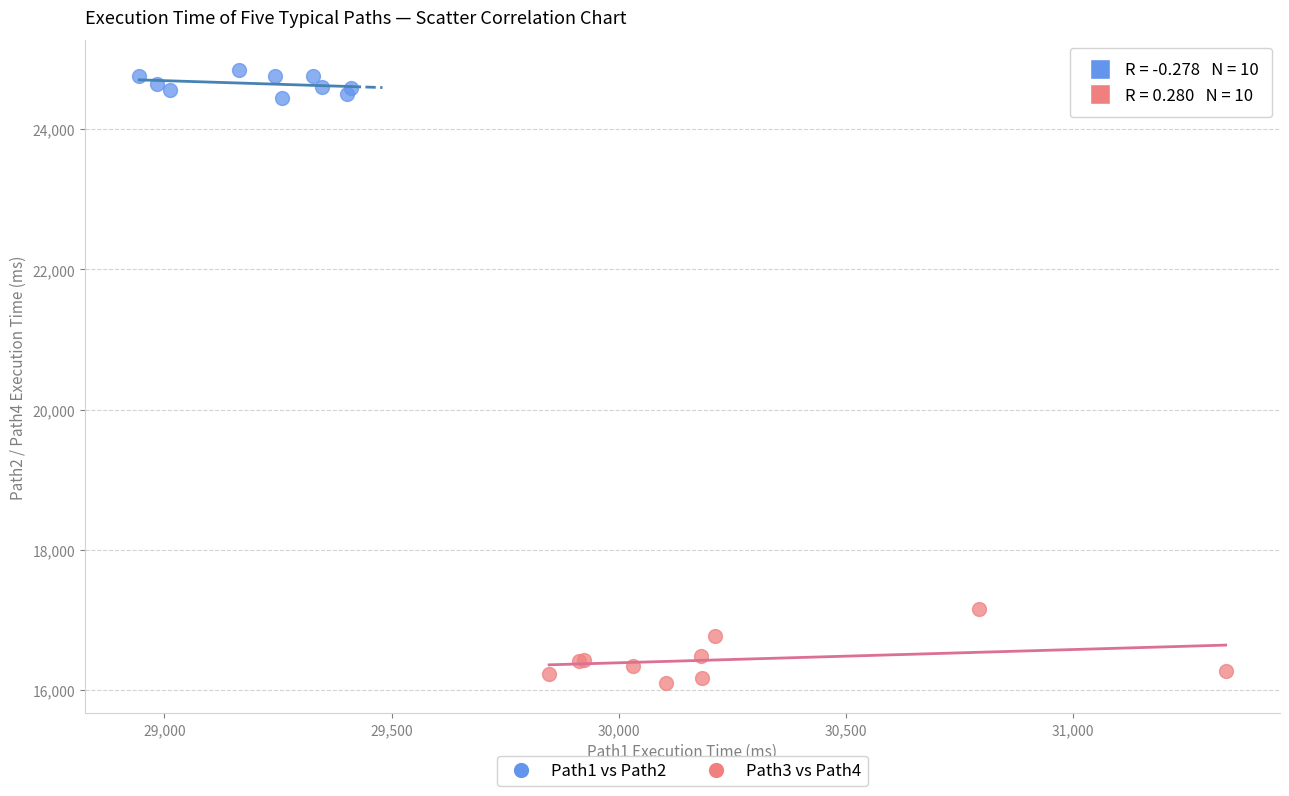

Which series contains the lowest Y value?

Path3 vs Path4